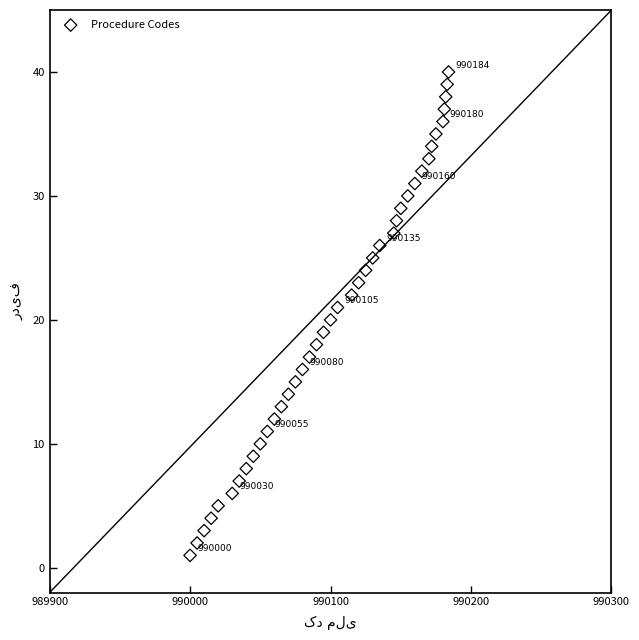

What is the range of Y values (max minus min)?

39